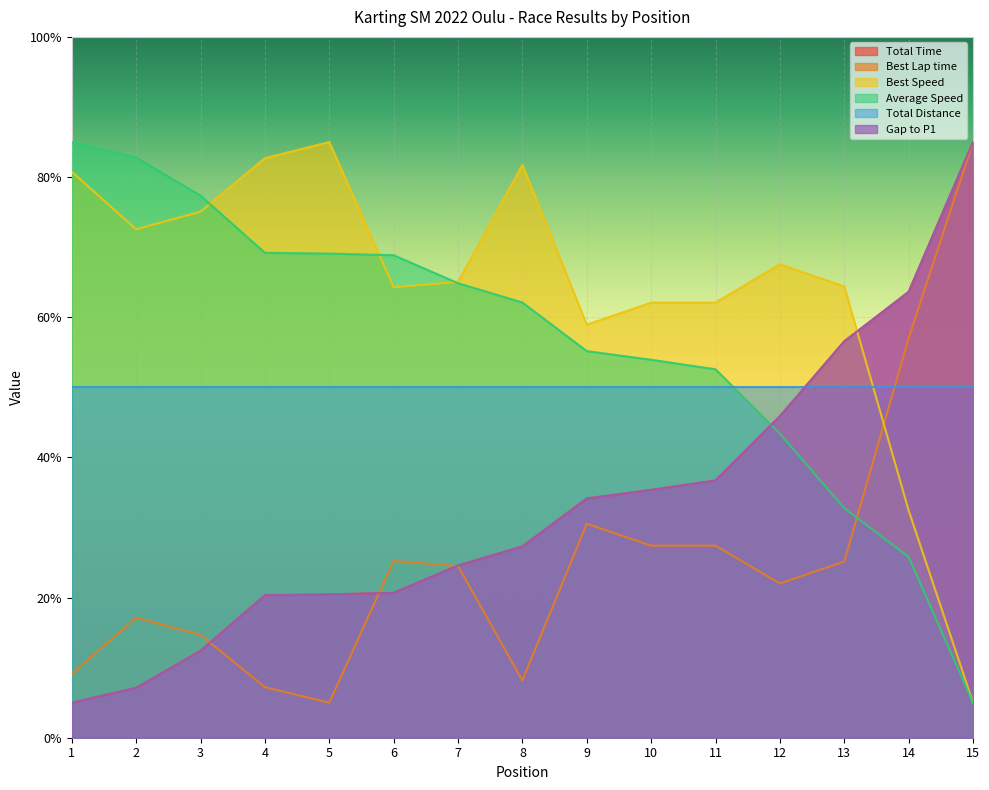

Does the chart display data point markers on the line(s)?

No